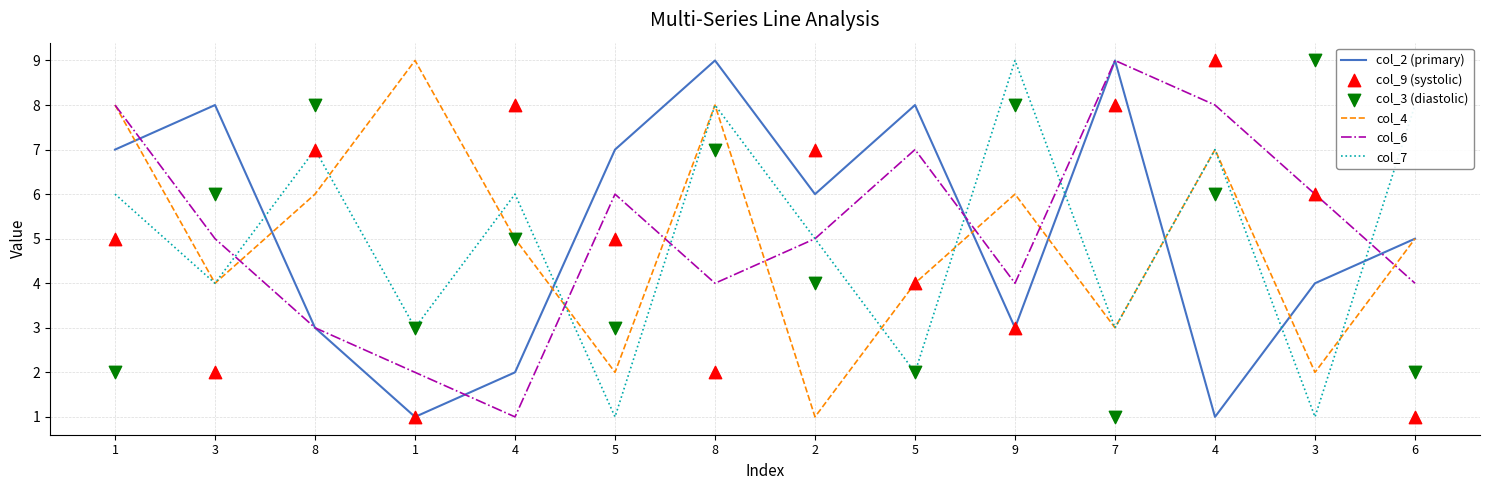

Which series contains the lowest Y value?

col_2 (primary)